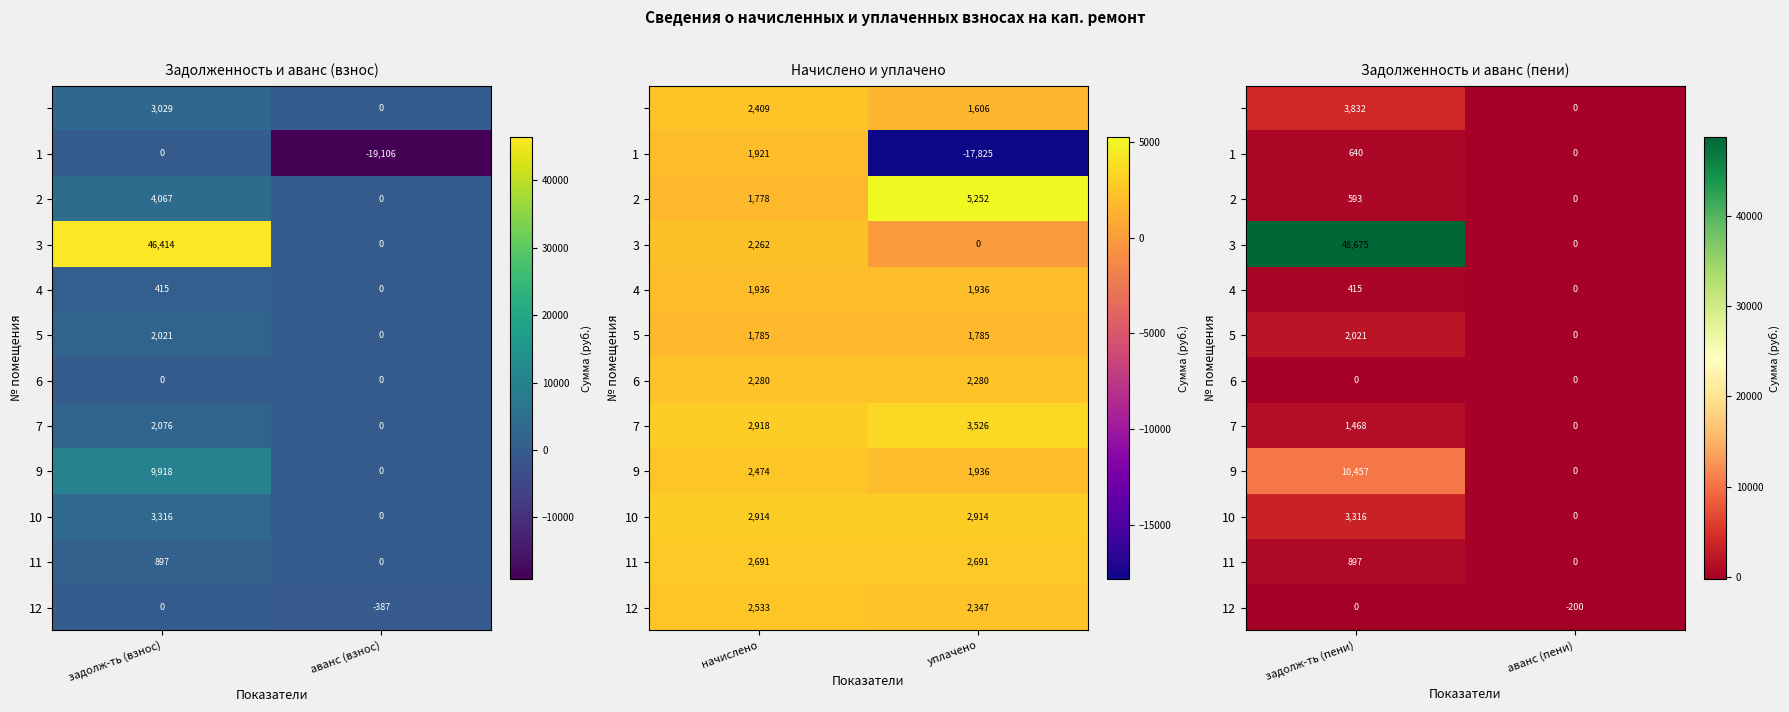

Between задолж-ть (пени) and аванс (пени), which series saw the biggest shift?

3